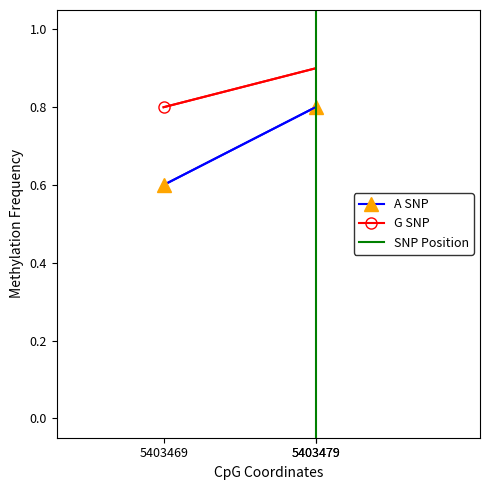

Reading left to right, what are all the values shown in this chart?

A SNP: 0.6	0.8
G SNP: 0.8	0.9
SNP Position: 0.0	1.0